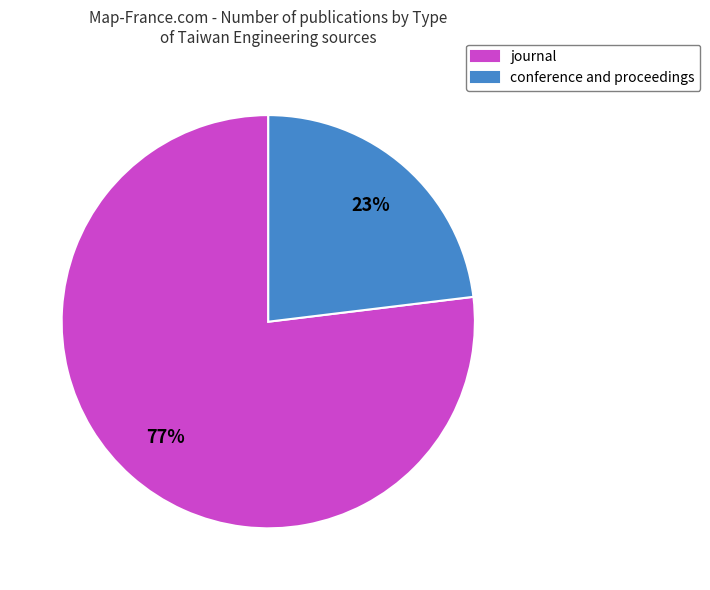

Count the number of slices in the pie.

2